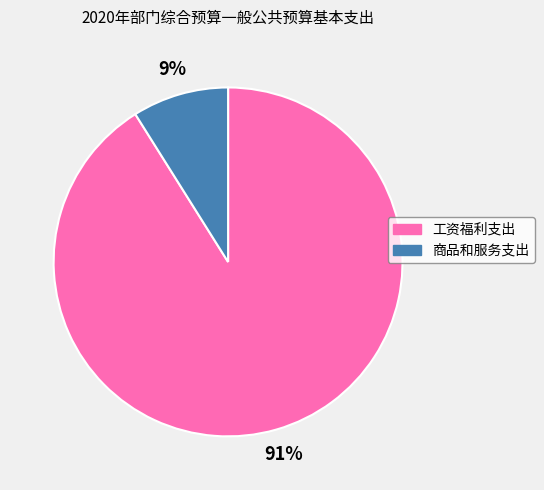

To the nearest percent, what is the difference between the 商品和服务支出 and 工资福利支出 slice percentages?

82%